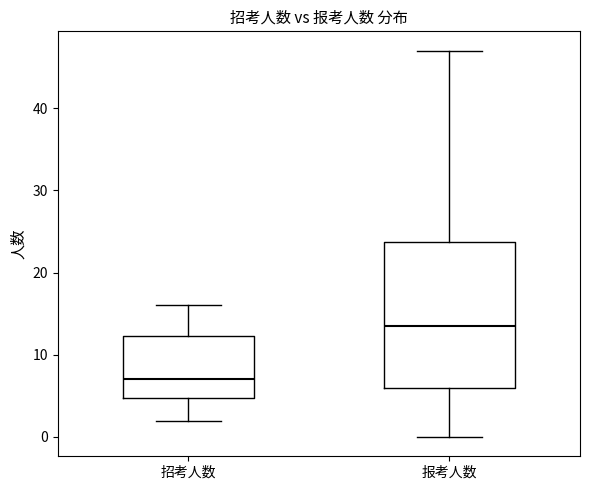

Reading left to right, read every box against the y-axis: the position of its median line, the range the box covers, and the ends of its whiskers. The values are not printed on the chart, so give them approximately, as read against the axis.

招考人数: median 7, box 5 to 12, whiskers 2 to 16
报考人数: median 14, box 6 to 24, whiskers 0 to 47